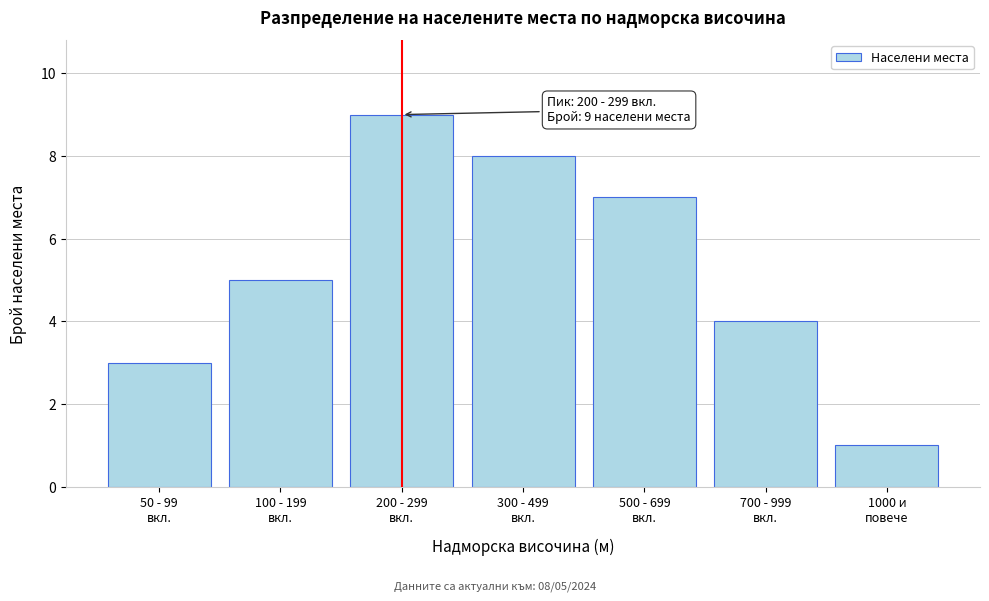

Reading left to right, what are all the values shown in this chart?

3	5	9	8	7	4	1